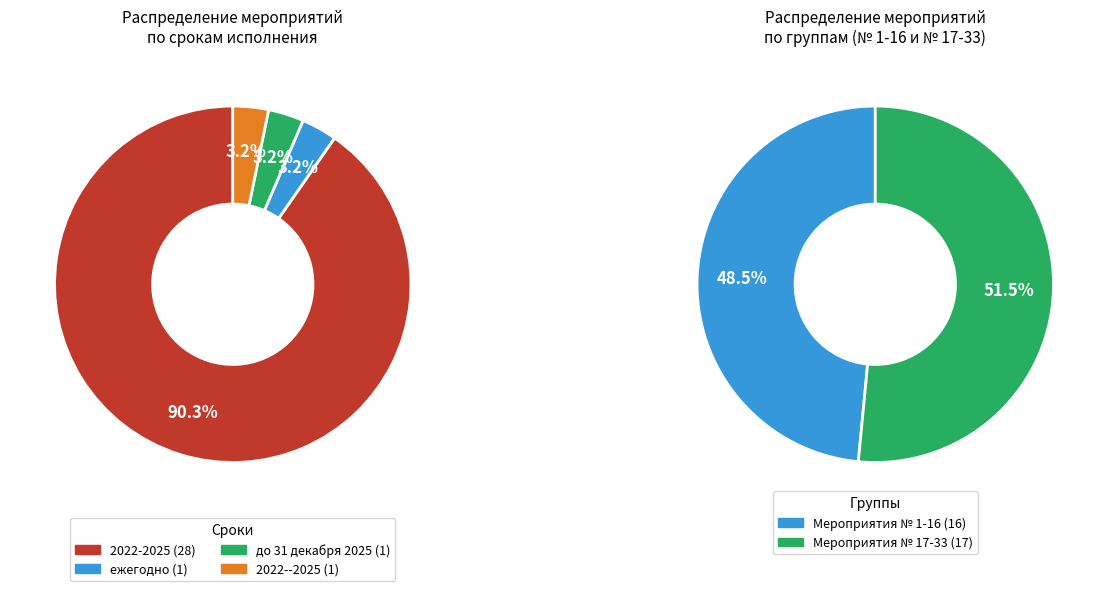

Between до 31 декабря 2025 and 2022--2025, which is larger?

до 31 декабря 2025